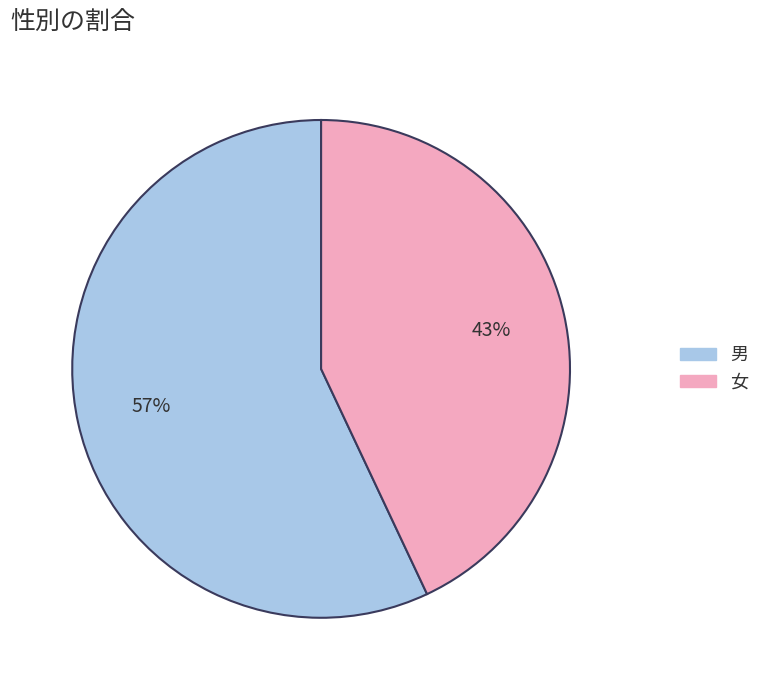

To the nearest percent, what is the combined percentage of 女 and 男?

100%